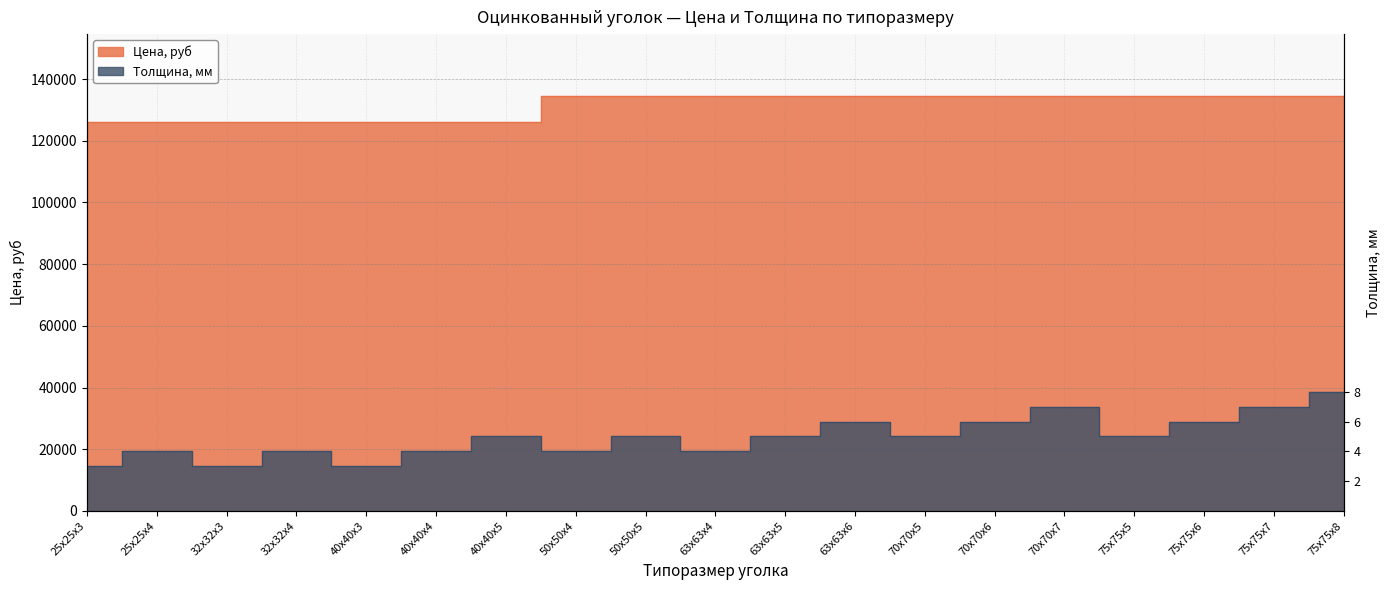

Which series has the largest total across all categories?

Цена, руб